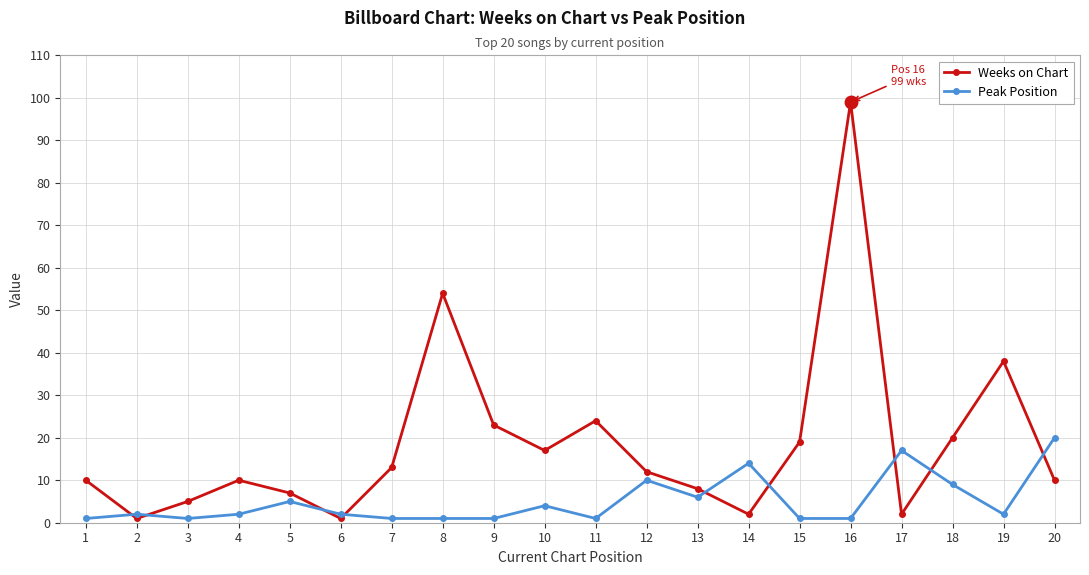

How many lines are shown in the chart?

2